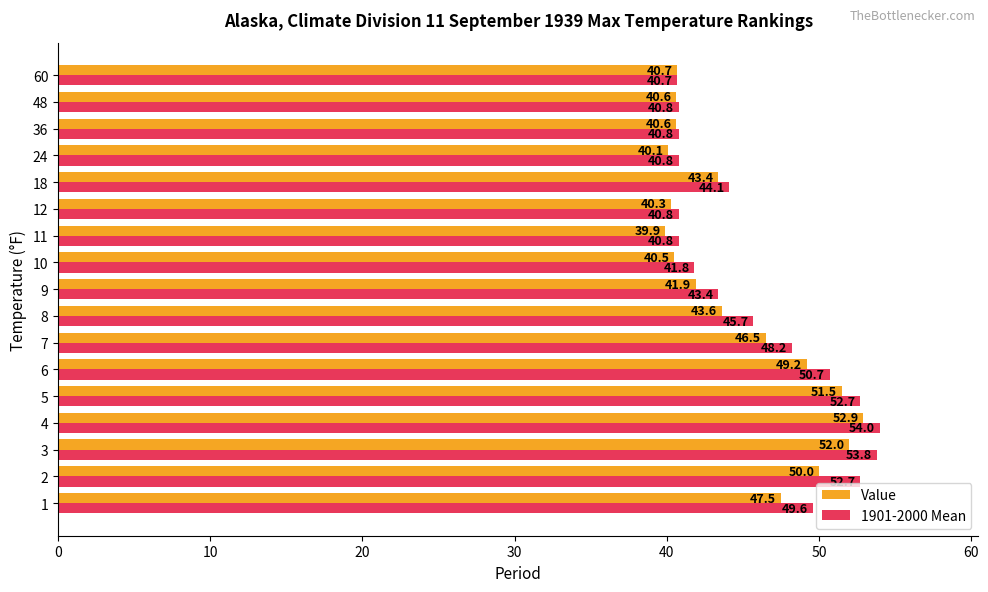

What is the total value across all series at 18?

87.5